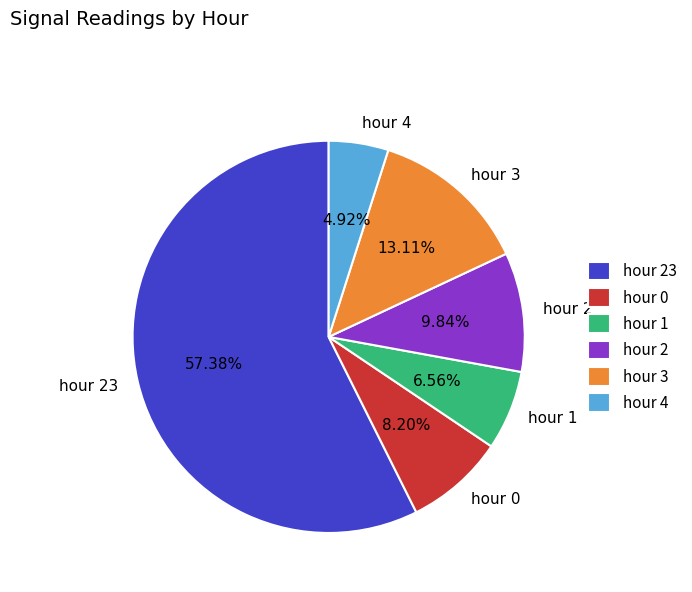

Count the number of slices in the pie.

6